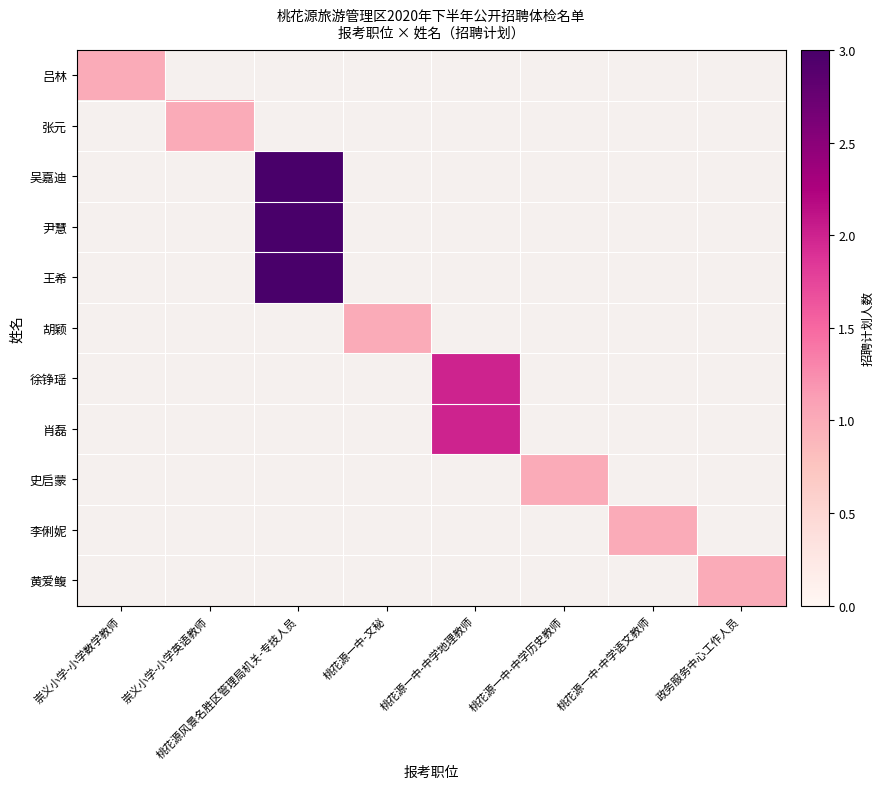

Which category has the highest value in the 张元 series?

崇义小学-小学数学教师